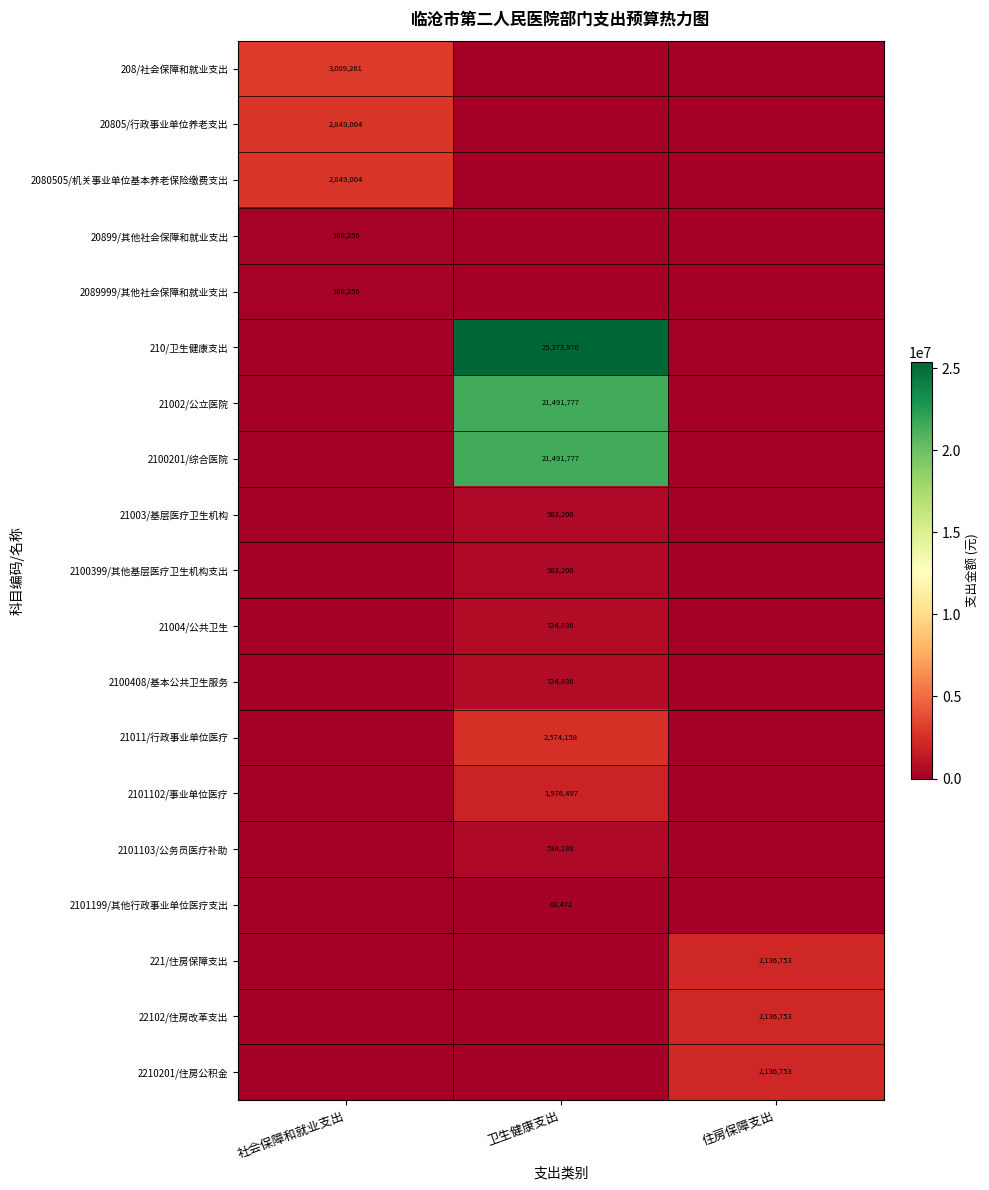

The value of 21011/行政事业单位医疗 at 卫生健康支出 is 3368925. True or false?

False